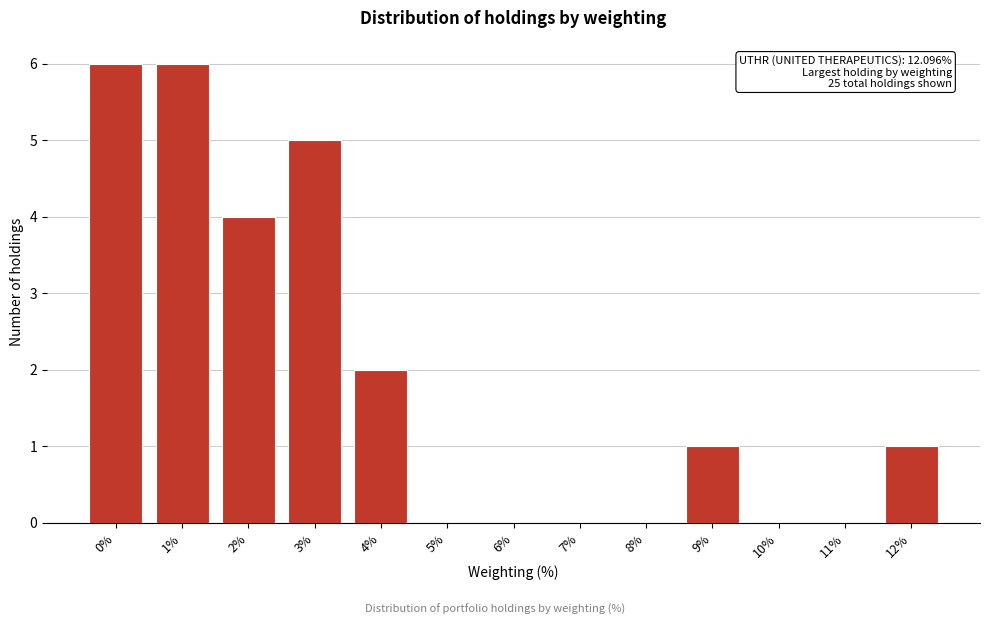

Reading left to right, transcribe all the data shown in this chart.

0%=6	1%=6	2%=4	3%=5	4%=2	5%=0	6%=0	7%=0	8%=0	9%=1	10%=0	11%=0	12%=1